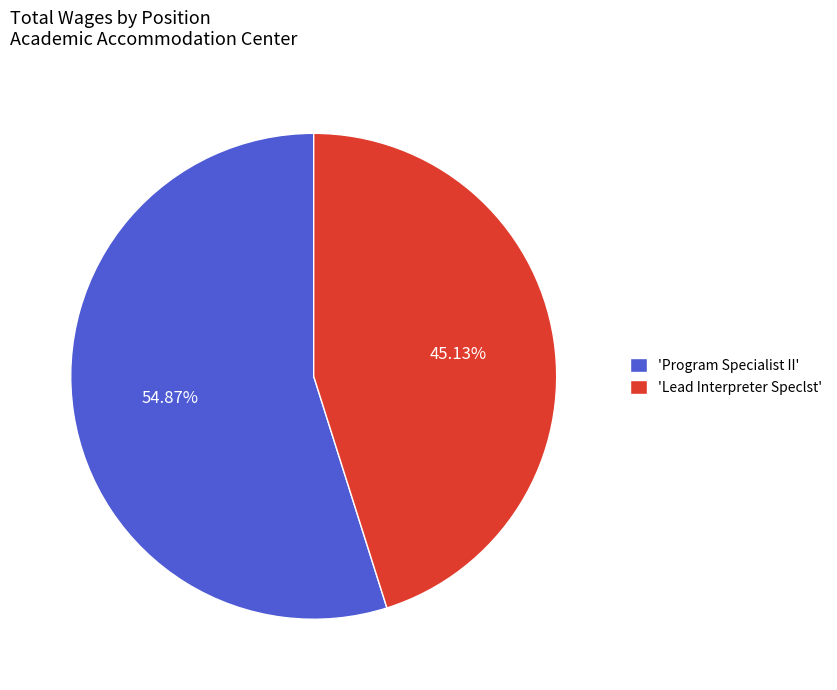

Approximately how many times larger is the value at 'Program Specialist II' compared to 'Lead Interpreter Speclst'?

1.2